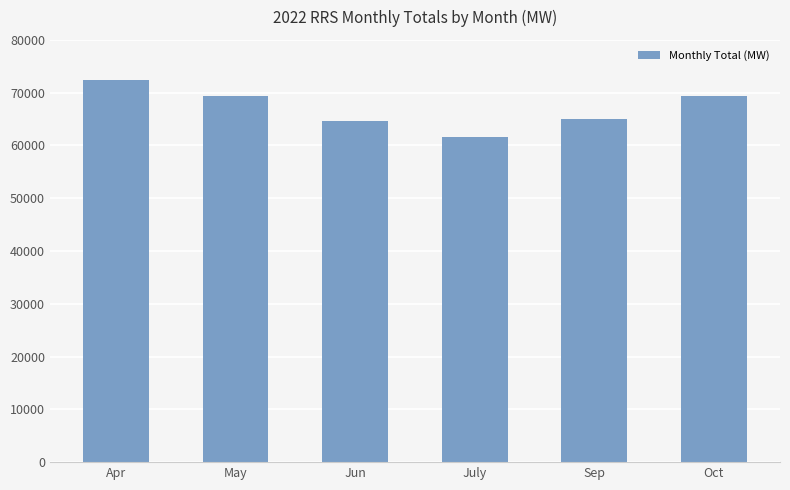

How many values are below 69432?

3